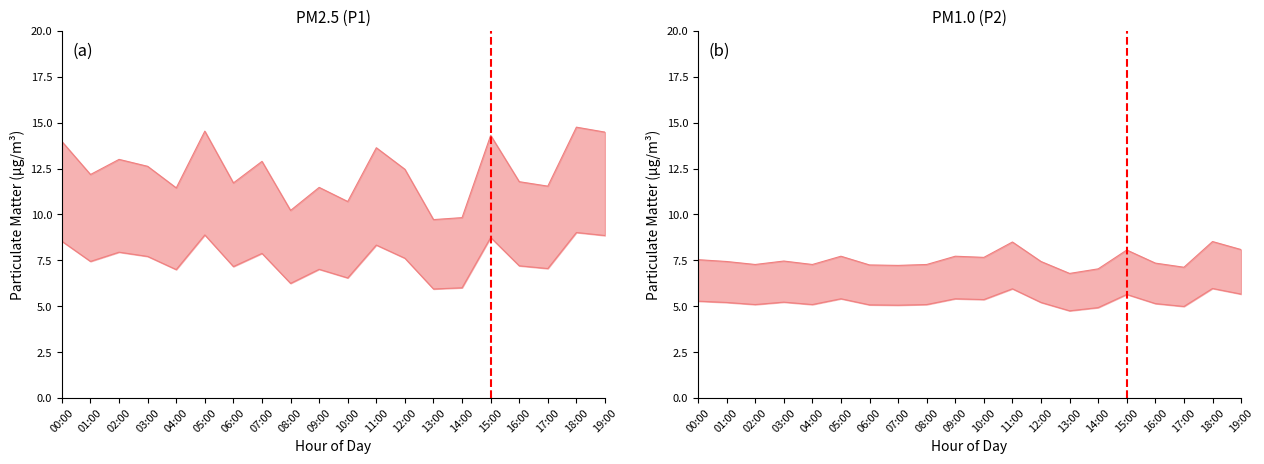

The P1 series shows 16.0 at 13:00. True or false?

False